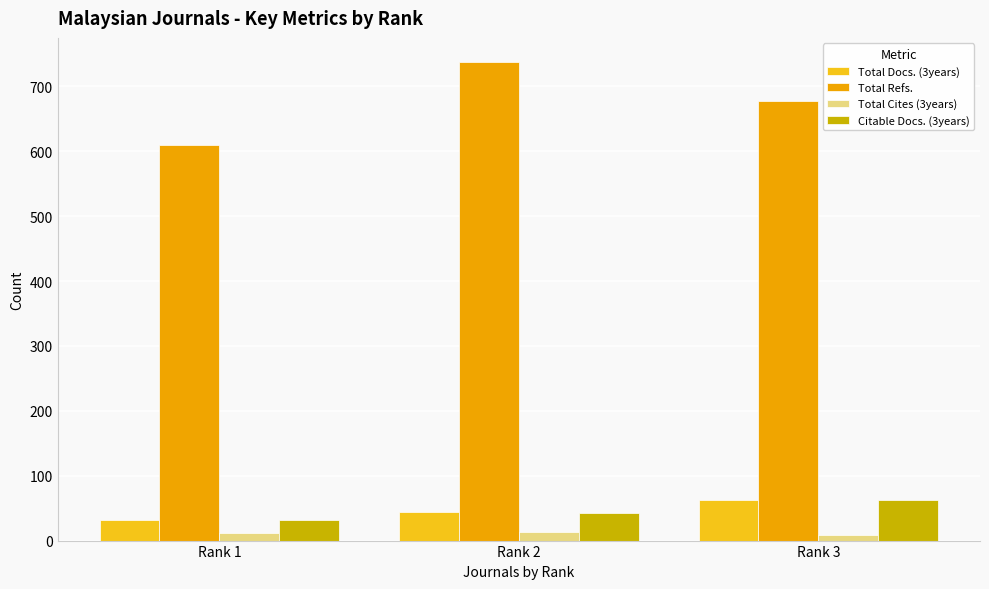

What is the greatest value displayed?

738